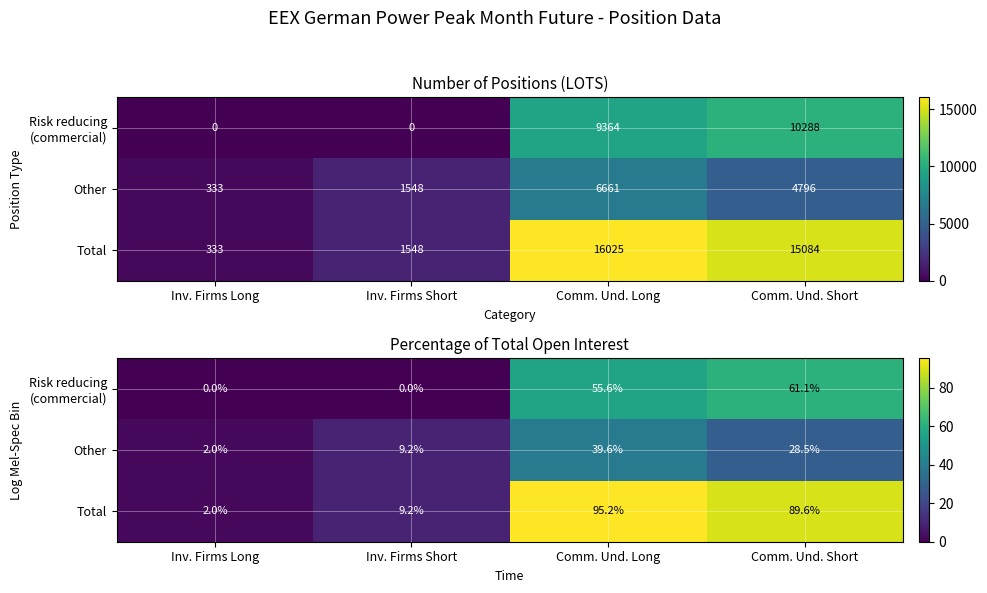

What is the sum of all Risk reducing (commercial) values?

116.8